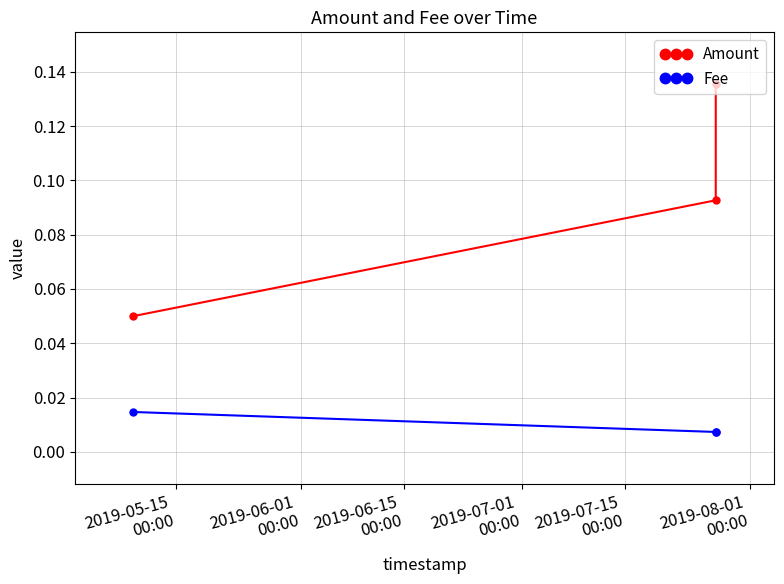

Count the number of data series in this chart.

2